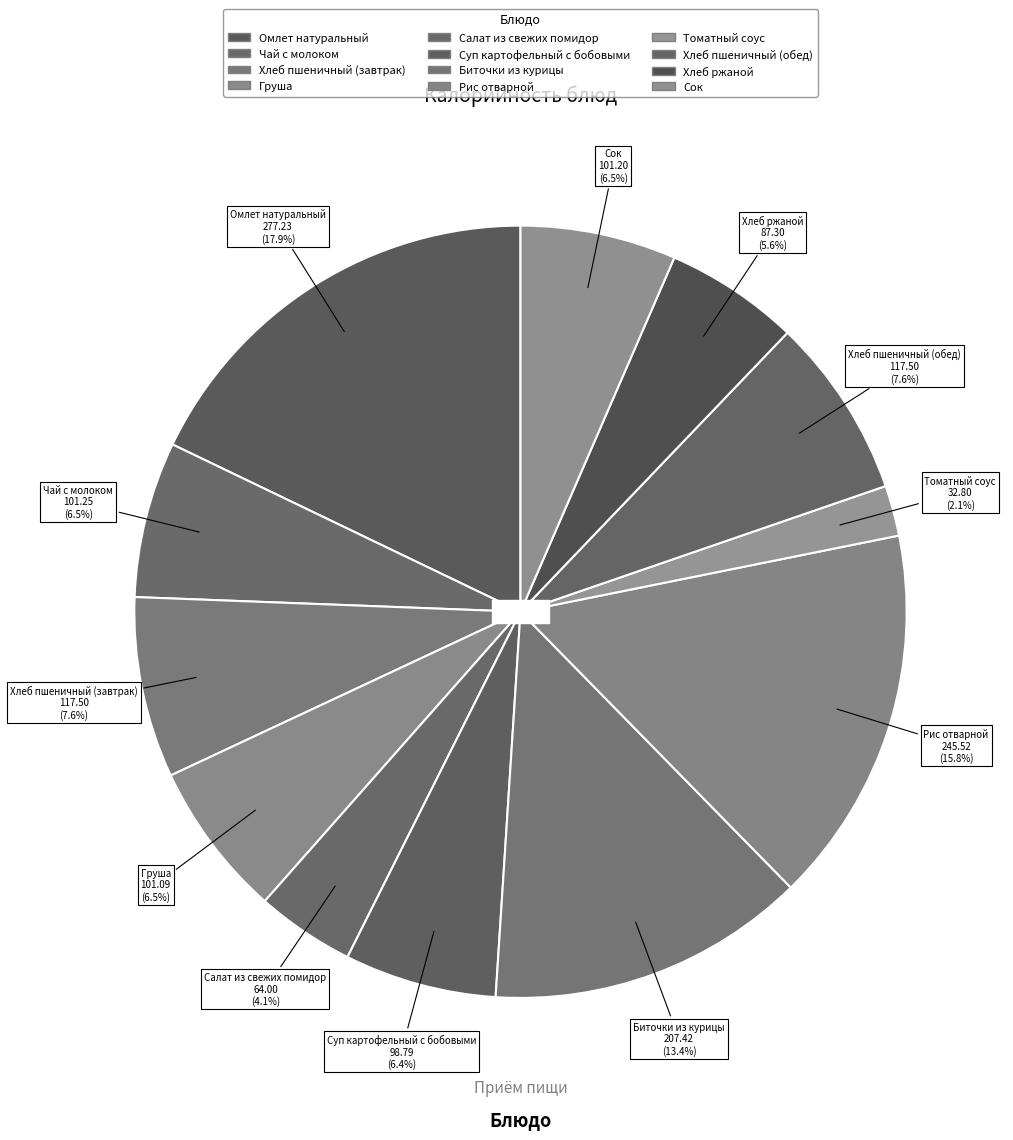

What portion of the pie excludes Хлеб ржаной?

94.4%